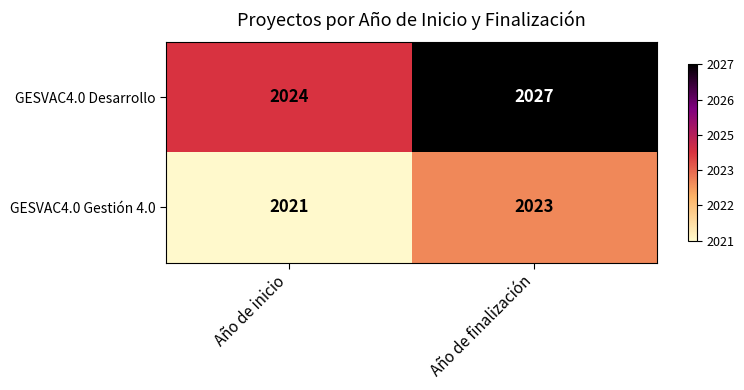

Is it true that GESVAC4.0 Gestión 4.0 equals 3145 at Año de inicio?

False